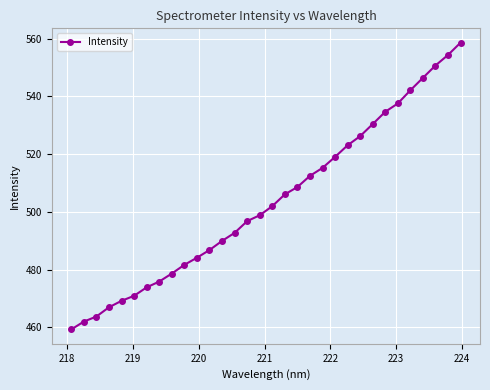

What is the minimum value shown in the chart?

459.2